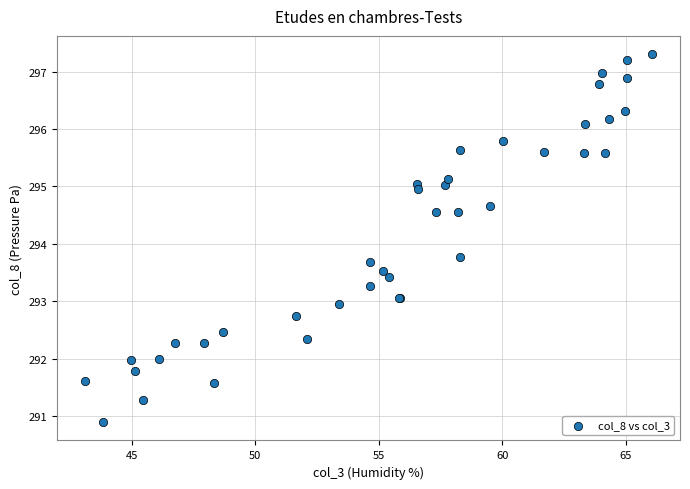

What Y value in the scatter plot is closest to 294?

293.8